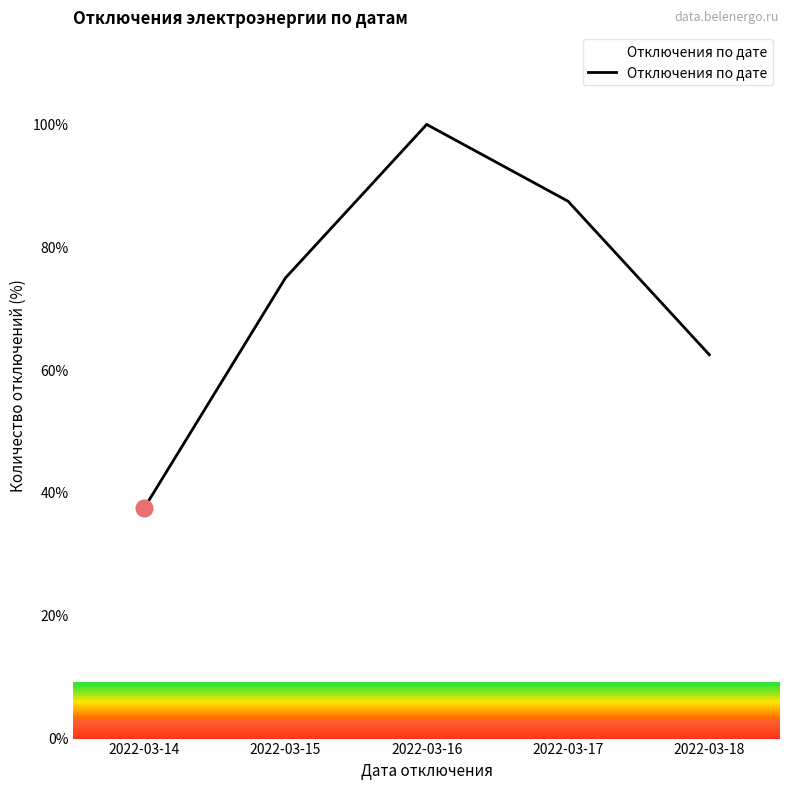

Rank the categories by value from lowest to highest.

2022-03-14, 2022-03-18, 2022-03-15, 2022-03-17, 2022-03-16